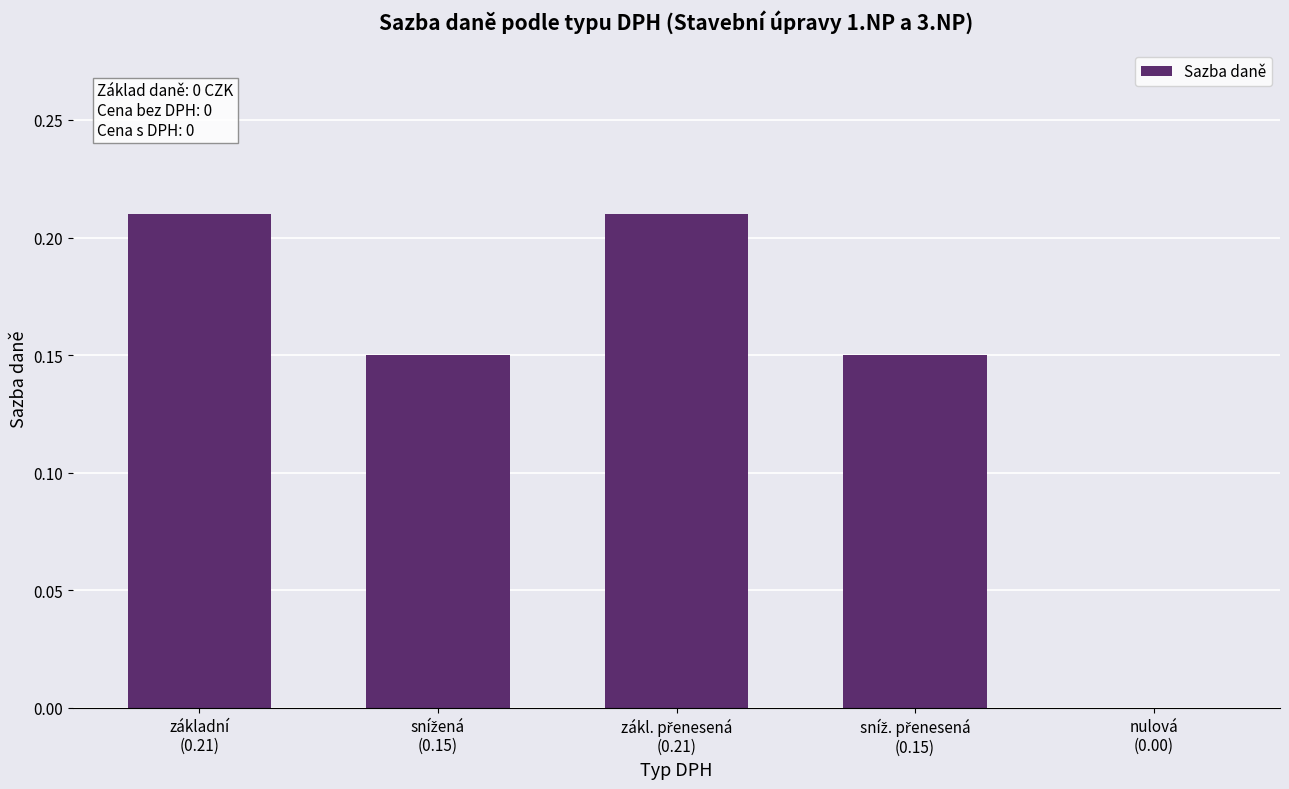

What is the sum of all values?

0.7